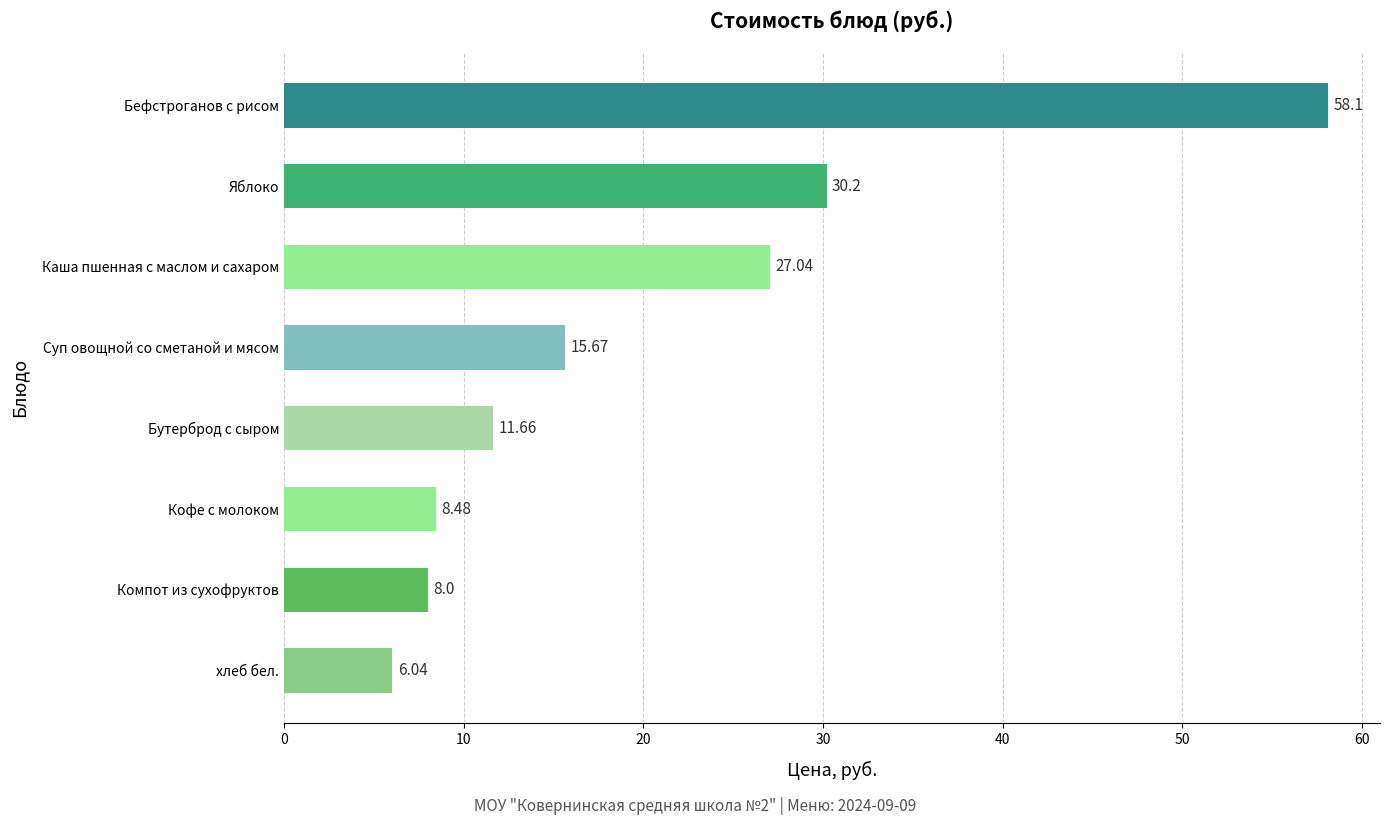

List the labels in order of value, smallest first.

хлеб бел., Компот из сухофруктов, Кофе с молоком, Бутерброд с сыром, Суп овощной со сметаной и мясом, Каша пшенная с маслом и сахаром, Яблоко, Бефстроганов с рисом